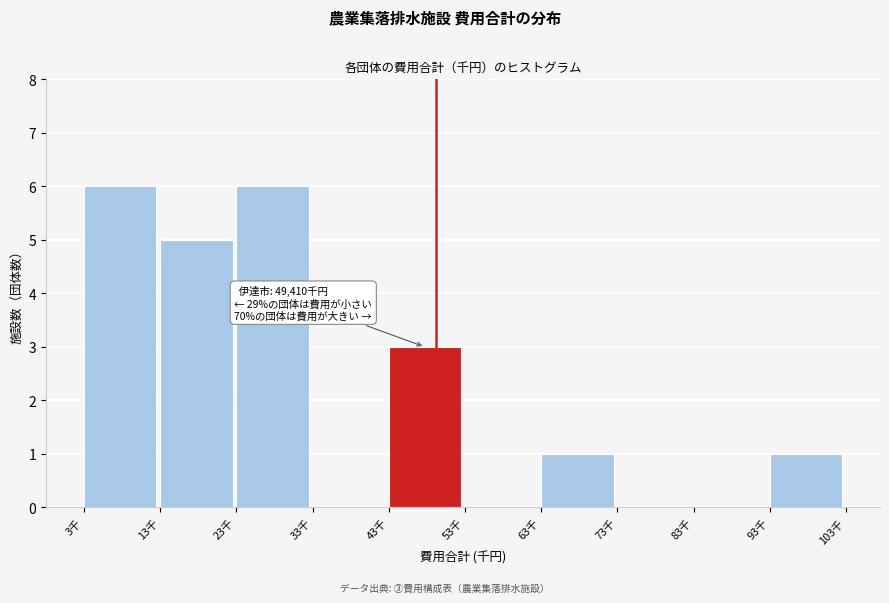

Reading left to right, what are all the values shown in this chart?

3千=6	13千=5	23千=6	33千=0	43千=3	53千=0	63千=1	73千=0	83千=0	93千=1